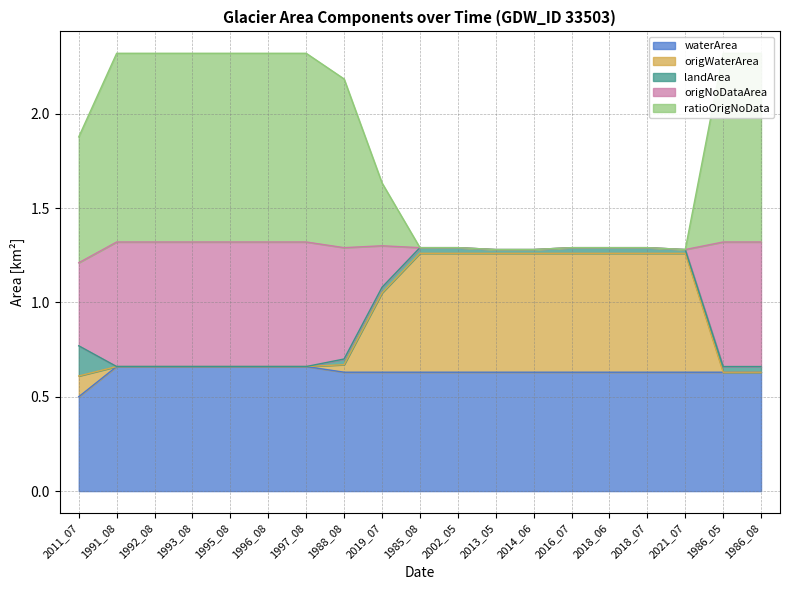

Is it true that ratioOrigNoData equals 0.3 at 1988_08?

False